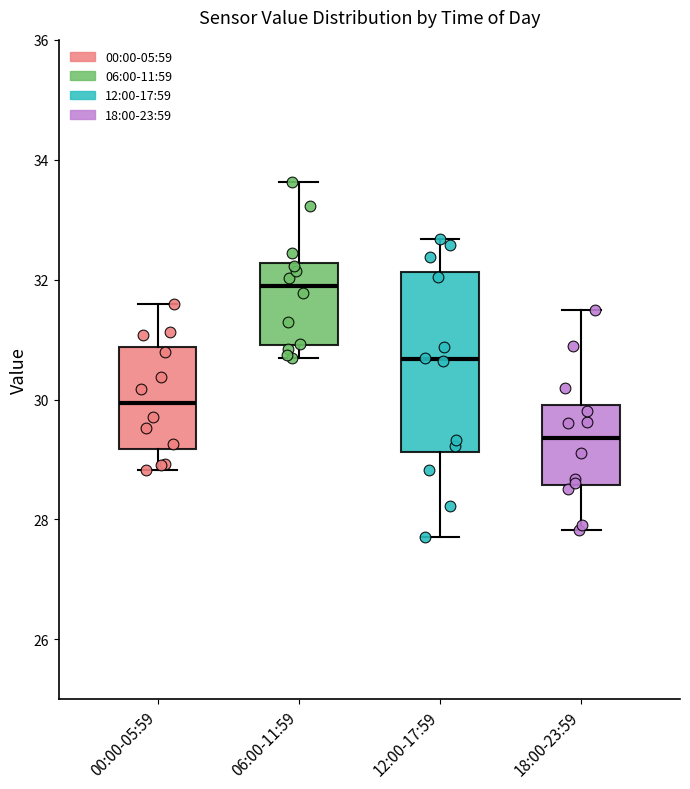

Comparing the boxes themselves (not the whiskers), which one is the tallest?

12:00-17:59